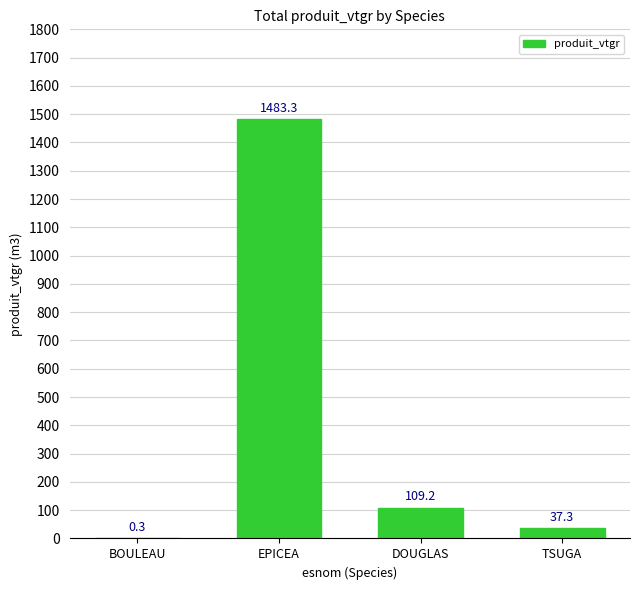

Where does the data first go above 109?

EPICEA